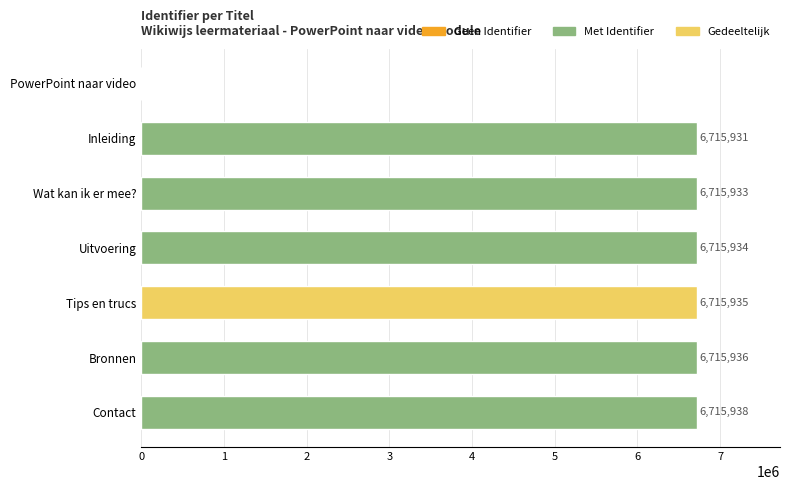

What is the average value?

5756515